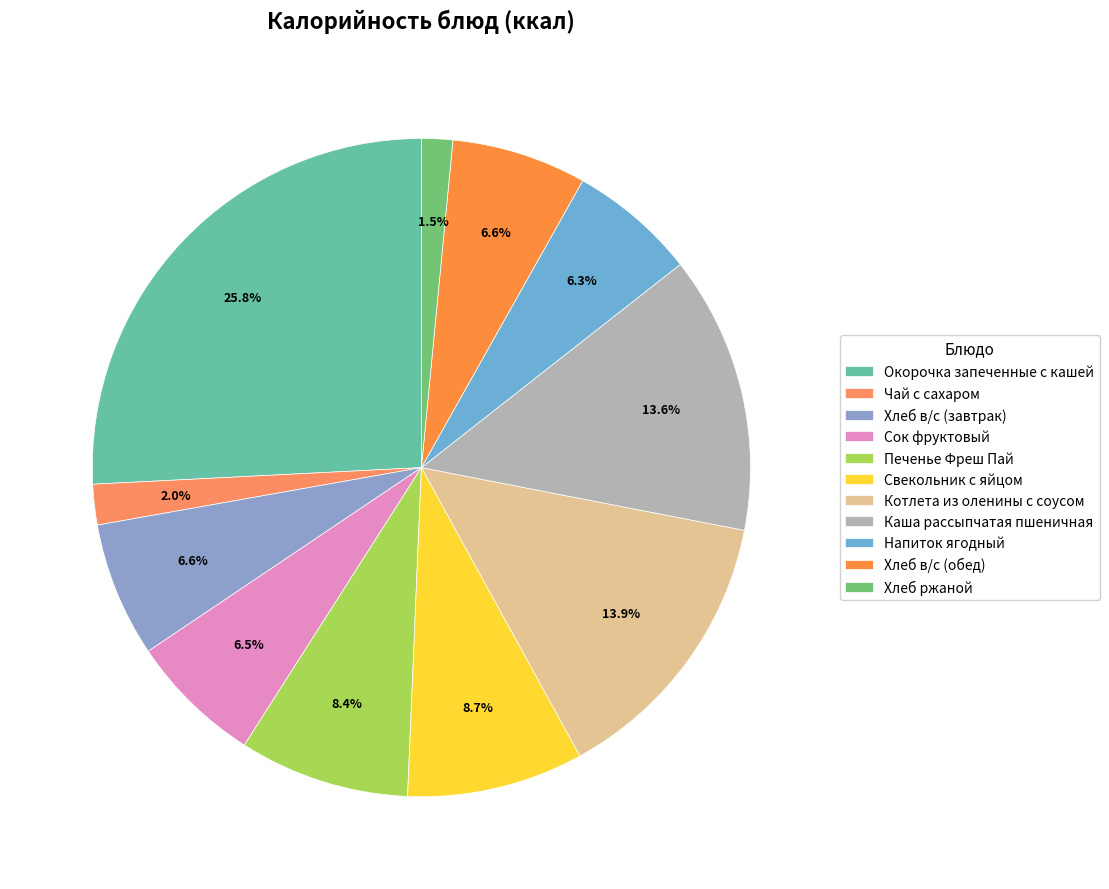

Count the number of slices in the pie.

11